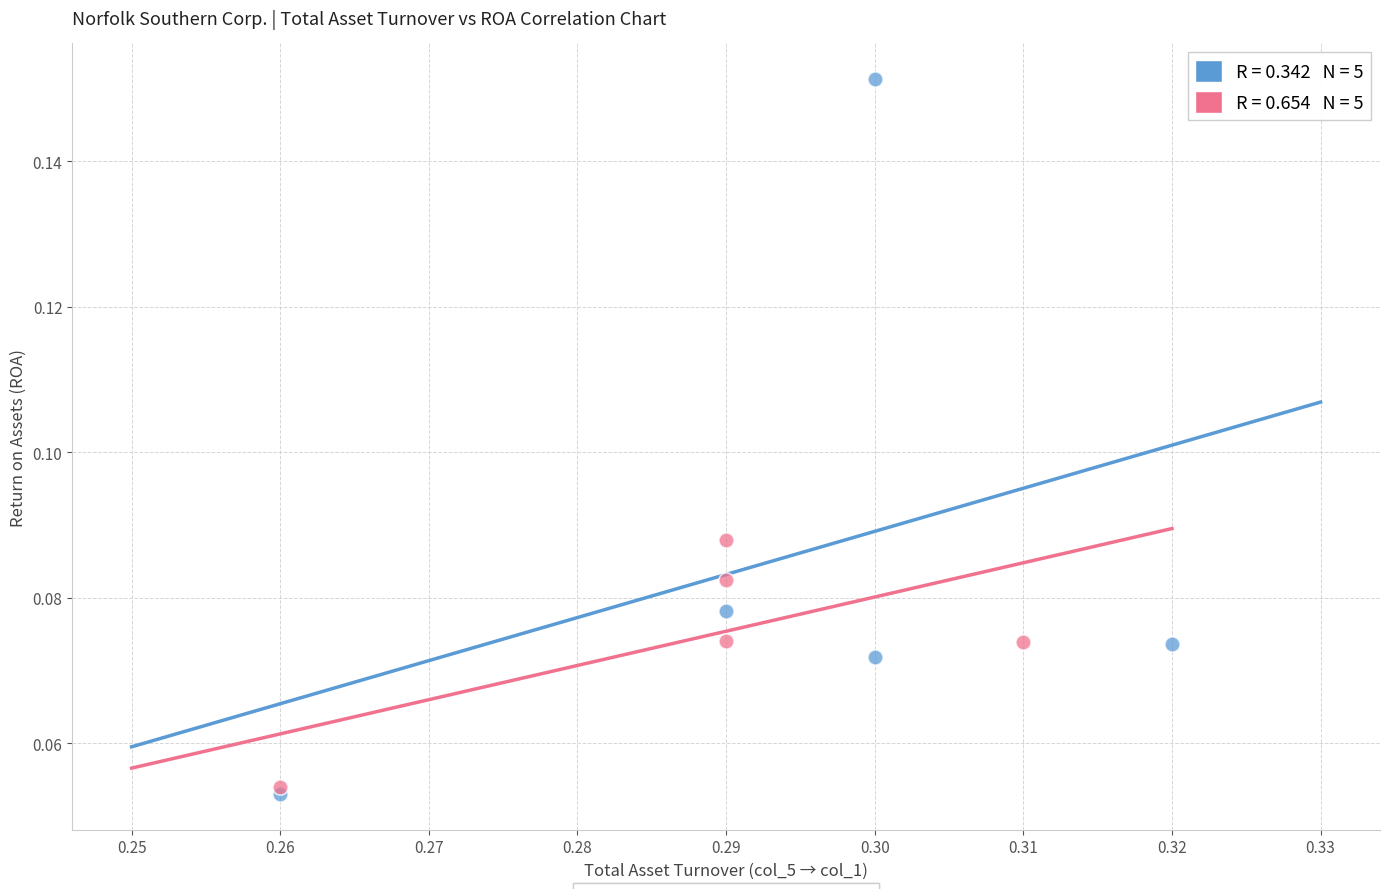

Which series has the largest Y range (max minus min)?

Reported